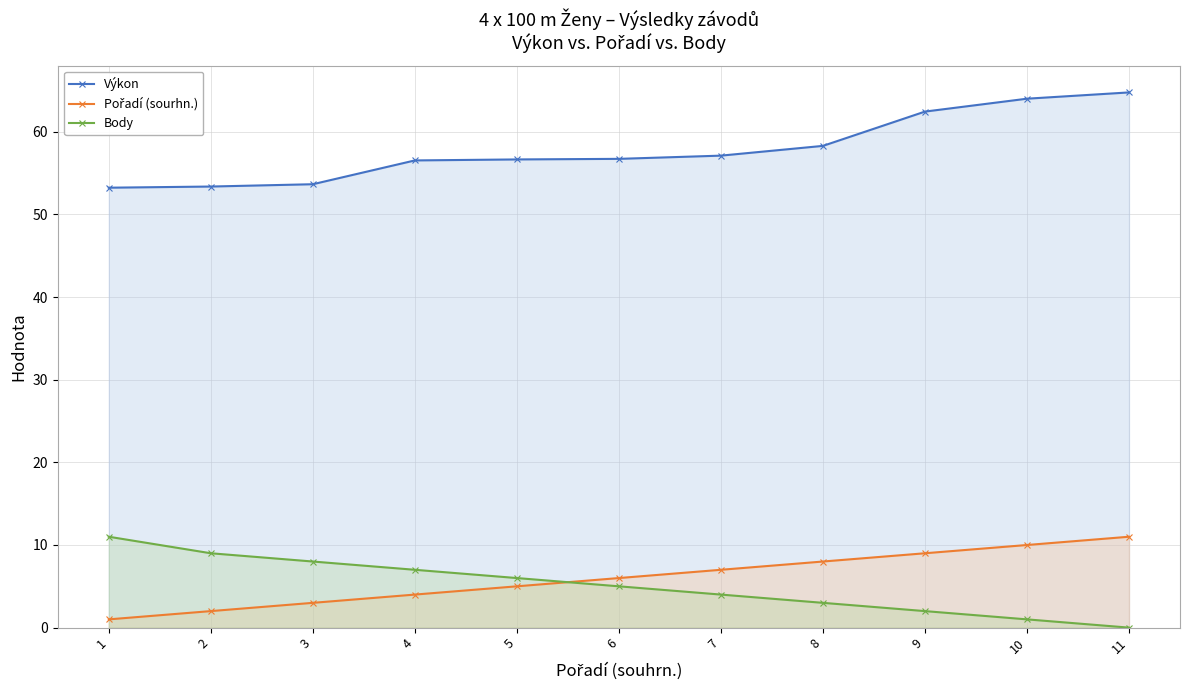

At how many categories does at least one series exceed 35?

11